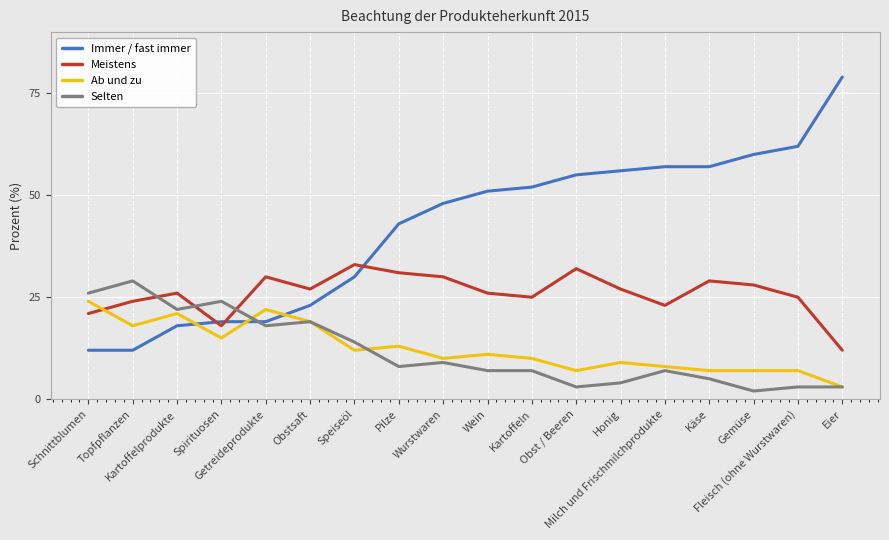

The Immer / fast immer series shows 15 at Käse. True or false?

False